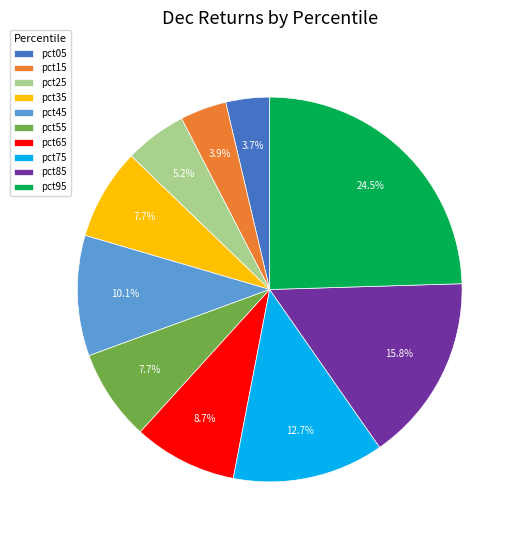

Is there a majority slice in this chart?

No